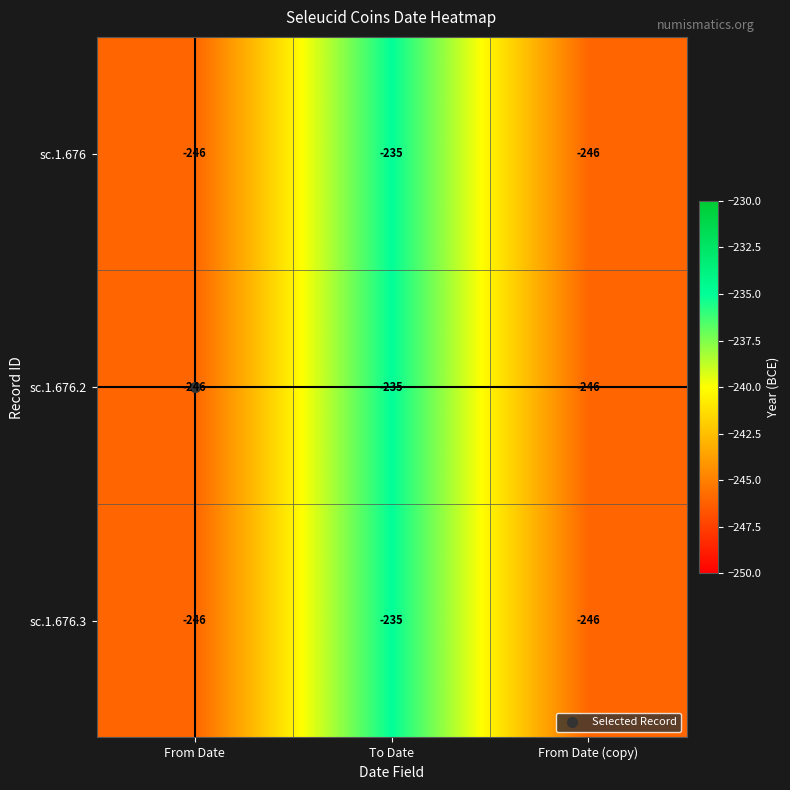

What is the total value across all series at From Date (copy)?

-738